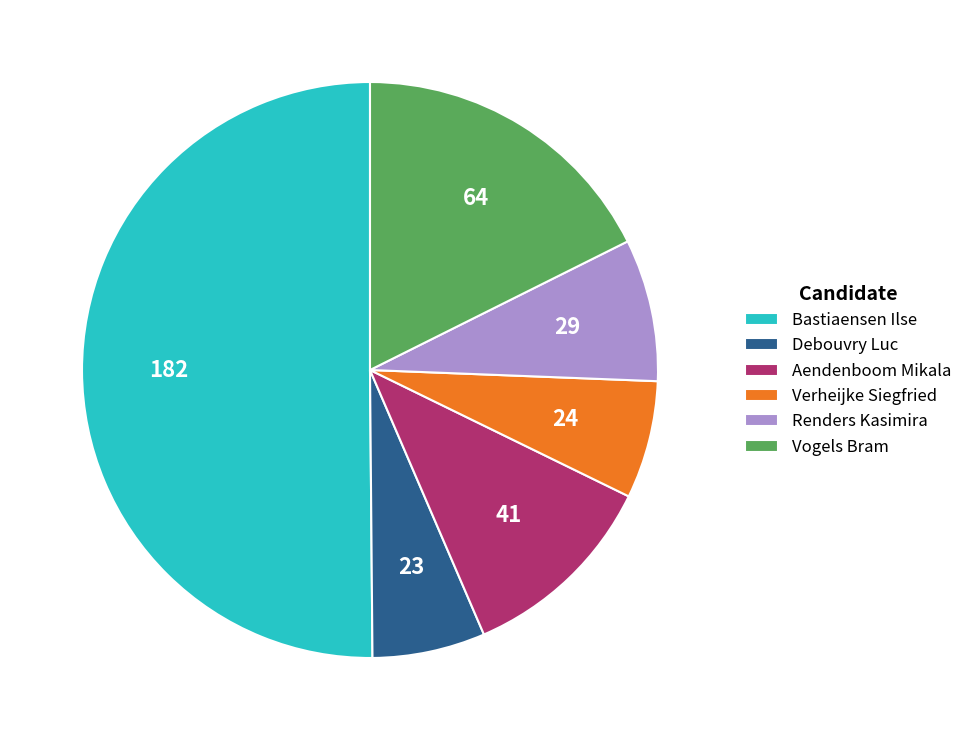

Which category has the biggest portion of the pie?

Bastiaensen Ilse